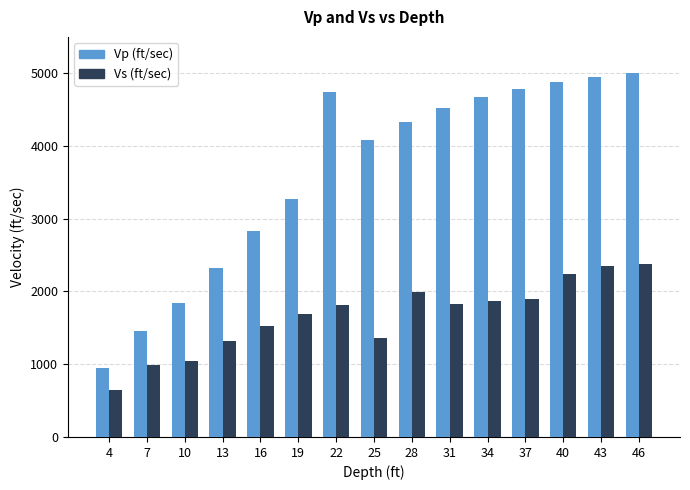

What is the highest value of the Vs (ft/sec) series?

2376.4